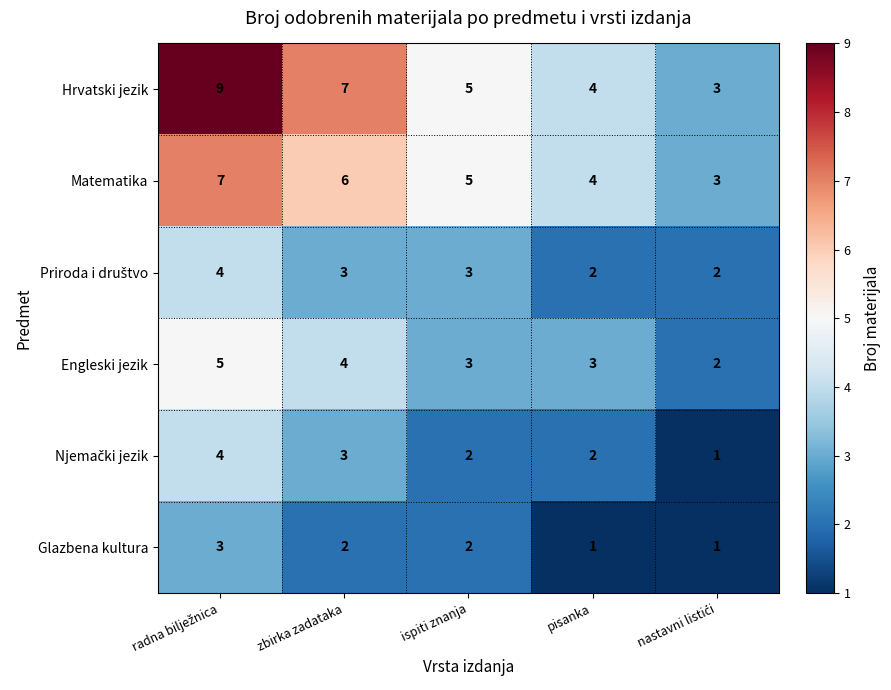

True or false: Hrvatski jezik has a value of 4 at pisanka.

True